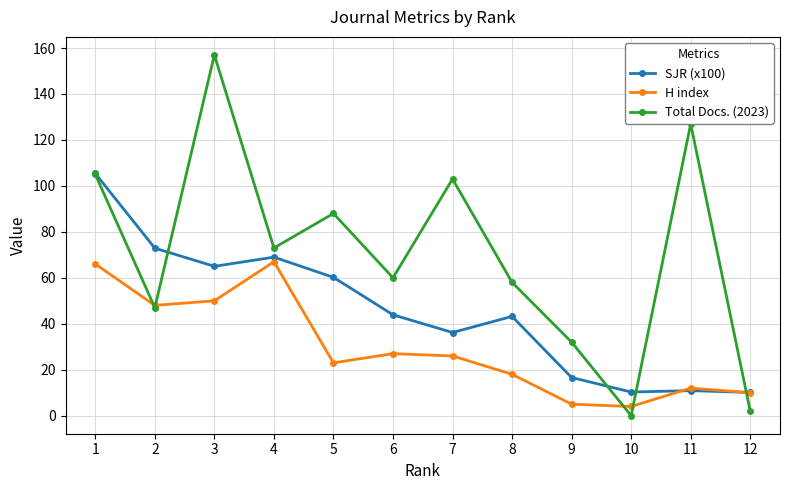

At which category does Total Docs. (2023) reach its first local peak?

3